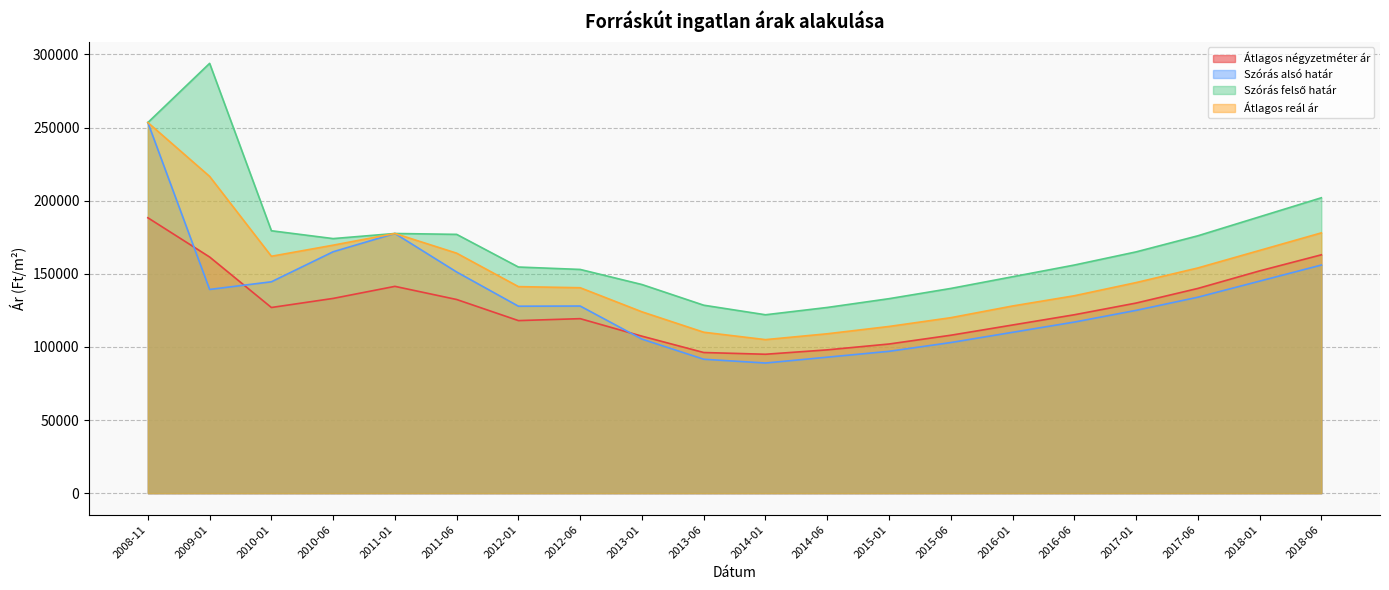

How many interior local peaks does the Szórás felső határ series have?

2